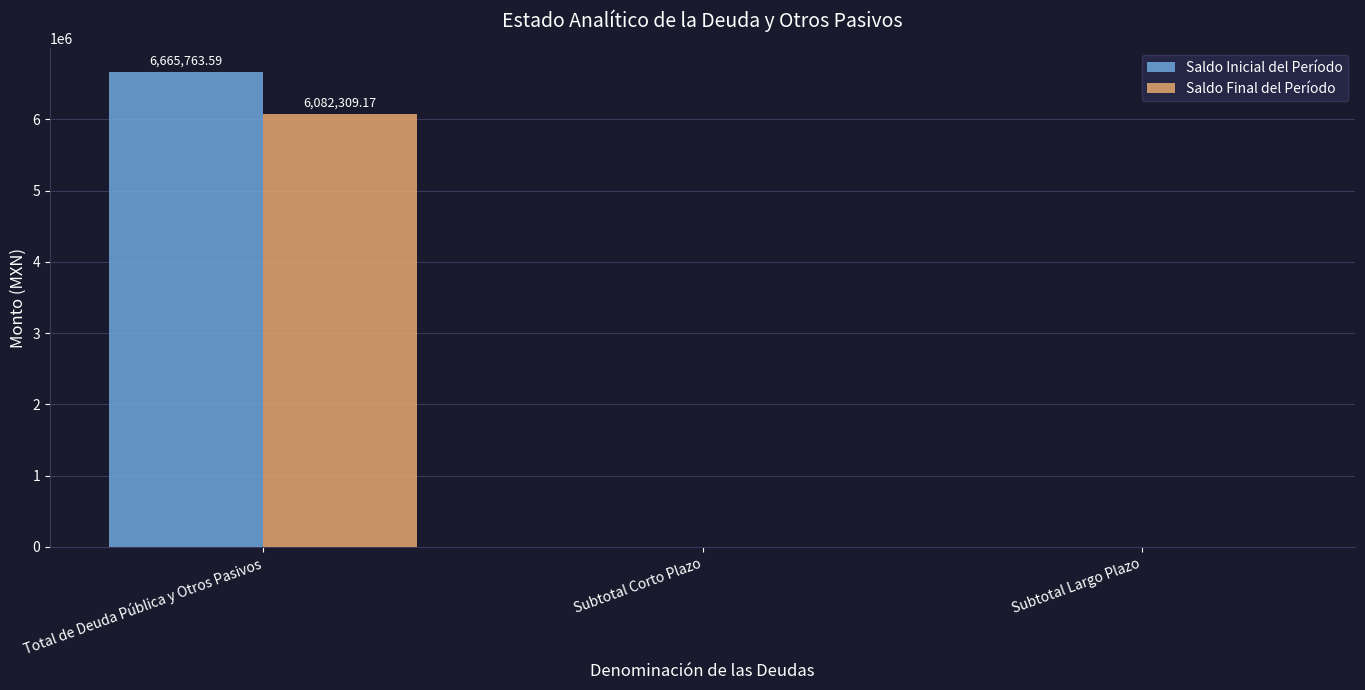

What is the total value across all series at Total de Deuda Pública y Otros Pasivos?

12748072.8